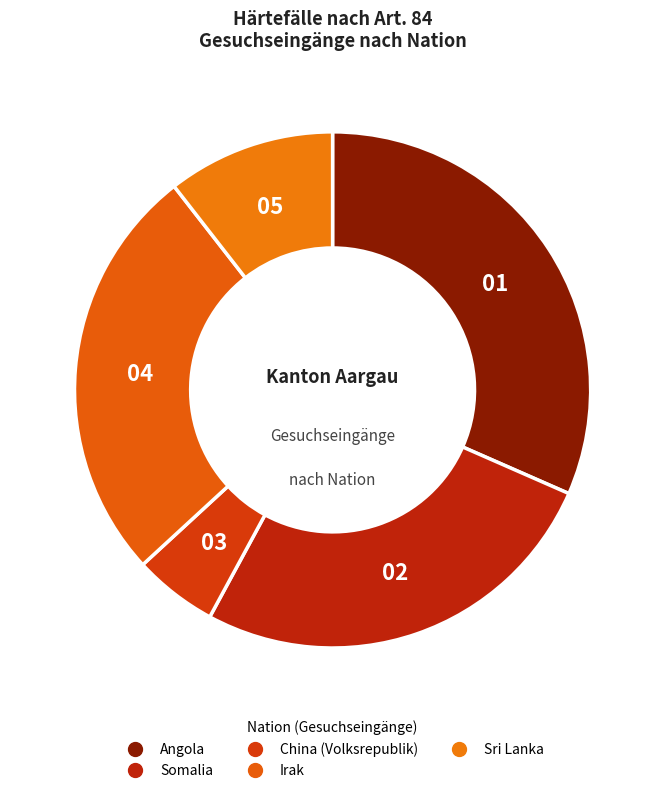

How many slices are in this pie chart?

5